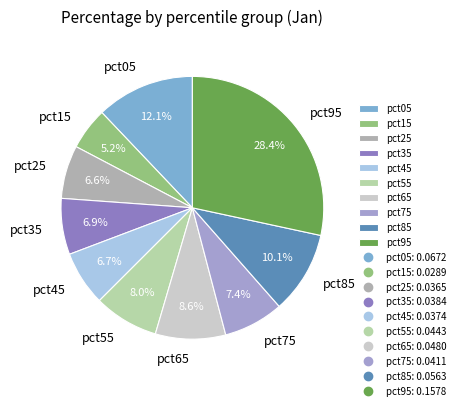

True or false: pct35 accounts for 1% of the total.

False